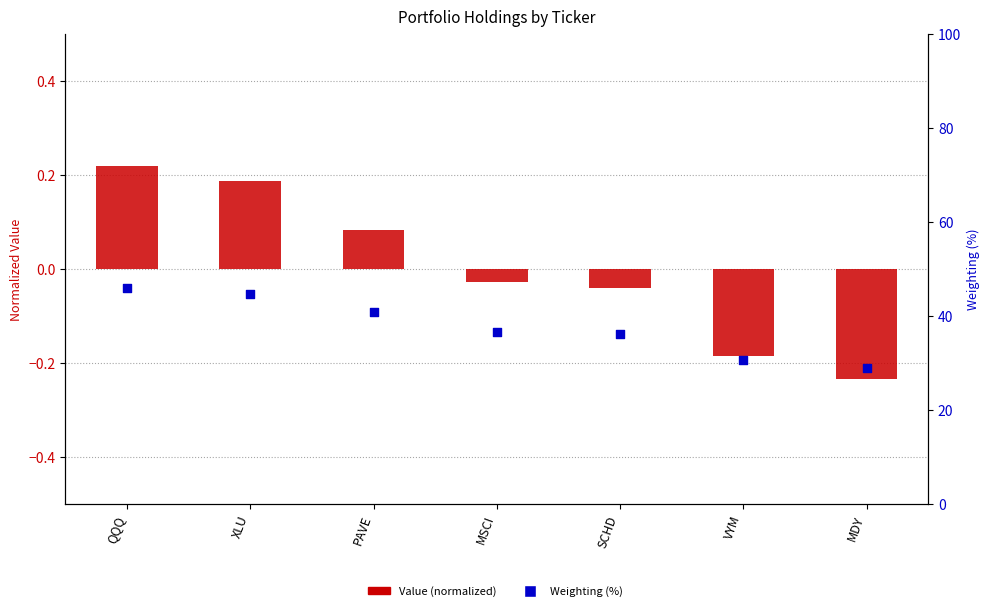

At which category is the sum across all series the highest?

QQQ